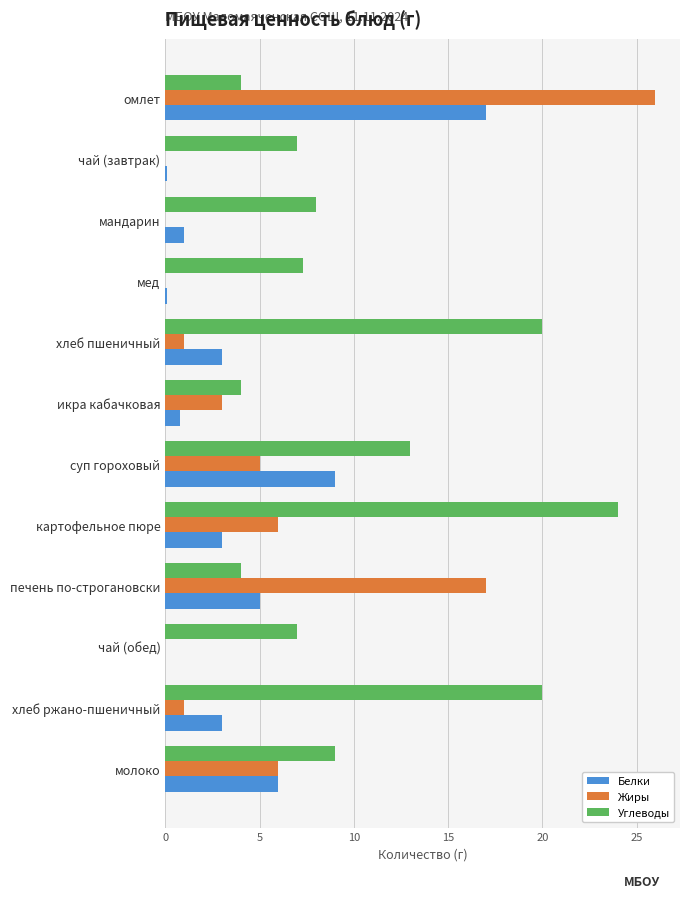

Count the number of data series in this chart.

3